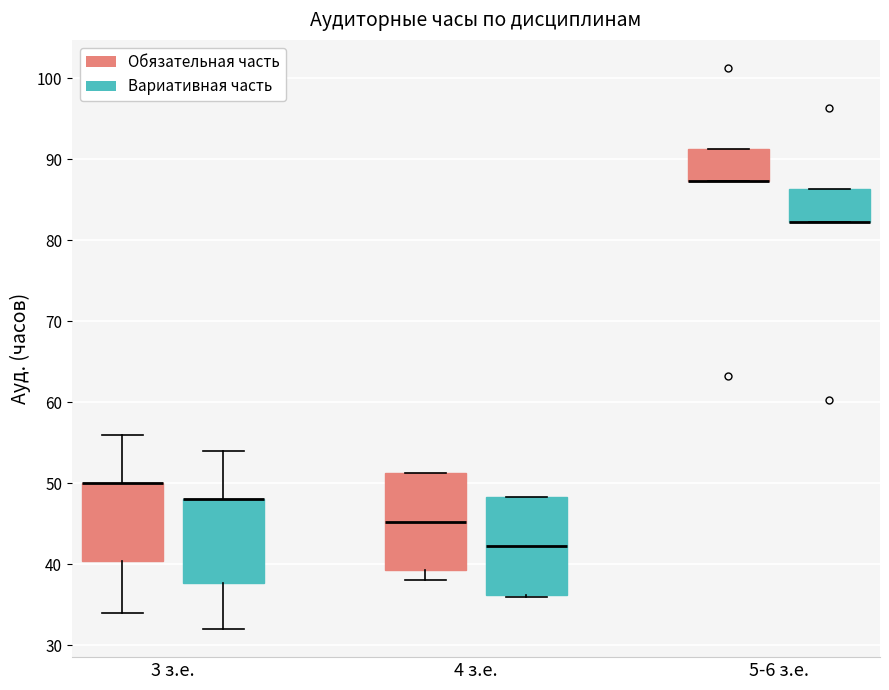

Where is the upper edge of the box for 3 з.е. (Обязательная часть) on the y-axis? The values are not printed on the chart, so give them approximately, as read against the axis.

50